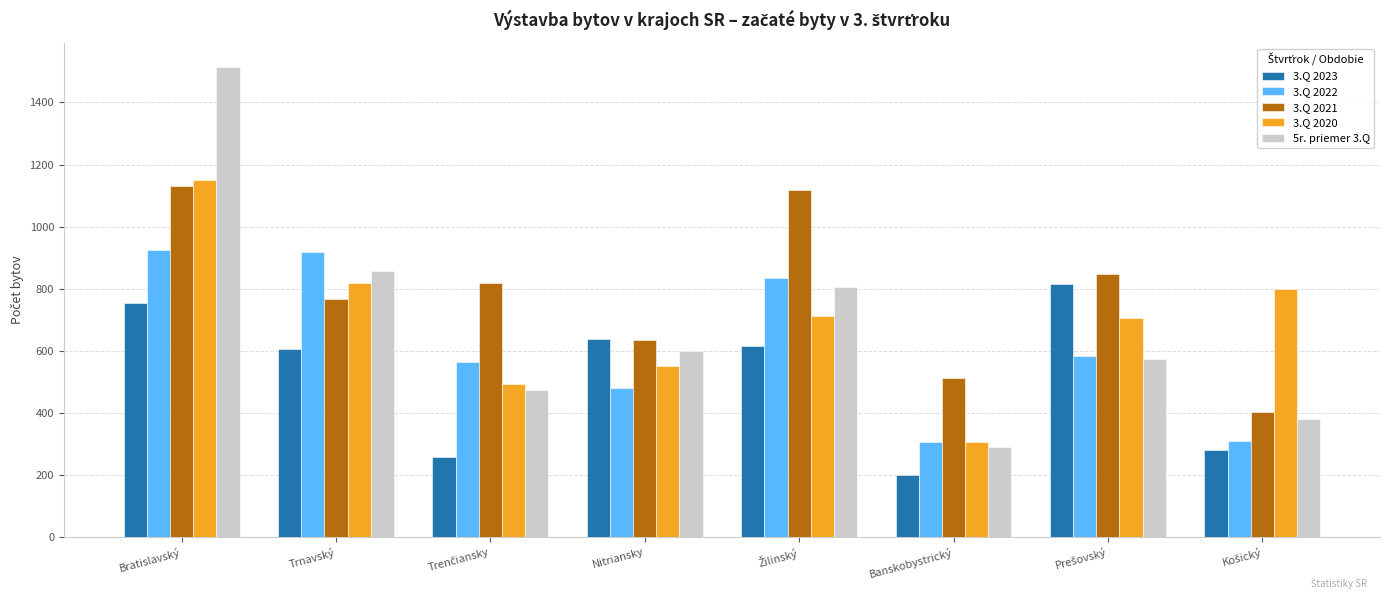

What is the sum of all 3.Q 2022 values?

4924.0